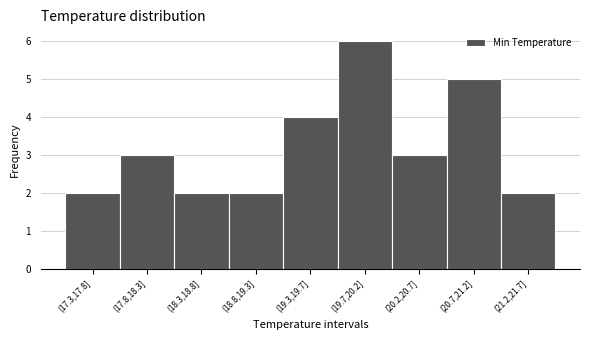

Reading right to left, list all the values displayed in this chart.

2	5	3	6	4	2	2	3	2